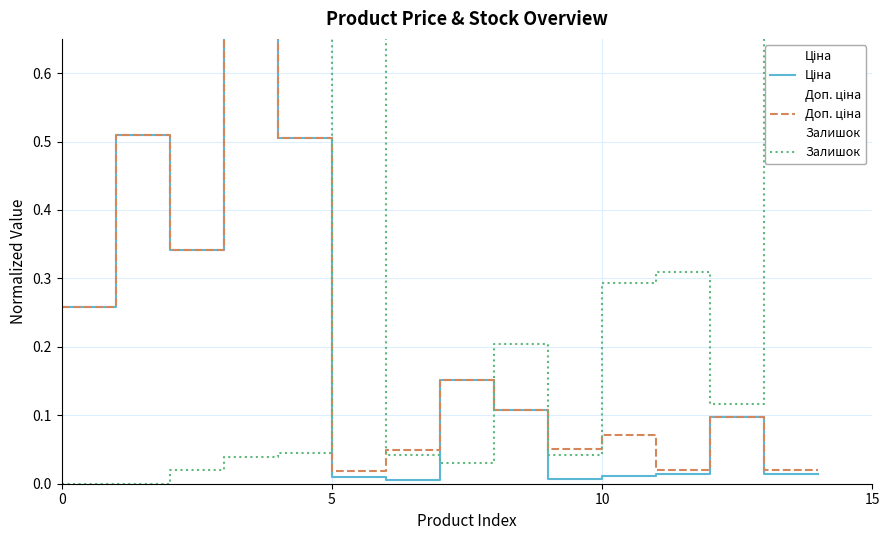

Which series has the largest range (max minus min)?

Залишок